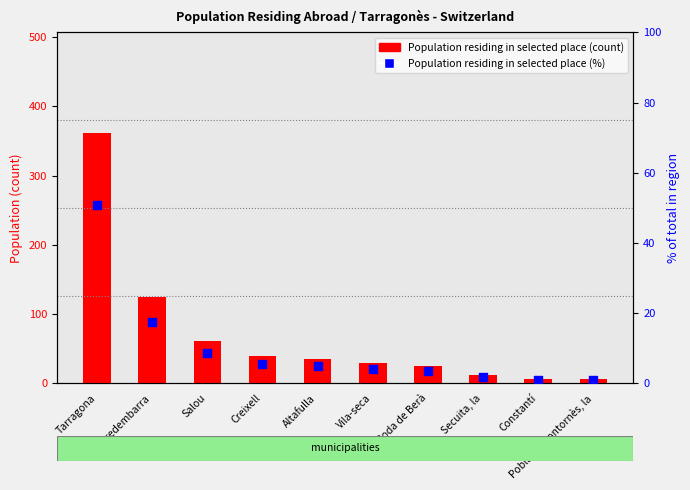

Is the value of Population residing in selected place (count) at Creixell greater than the value of Population residing in selected place (%) at Creixell?

Yes